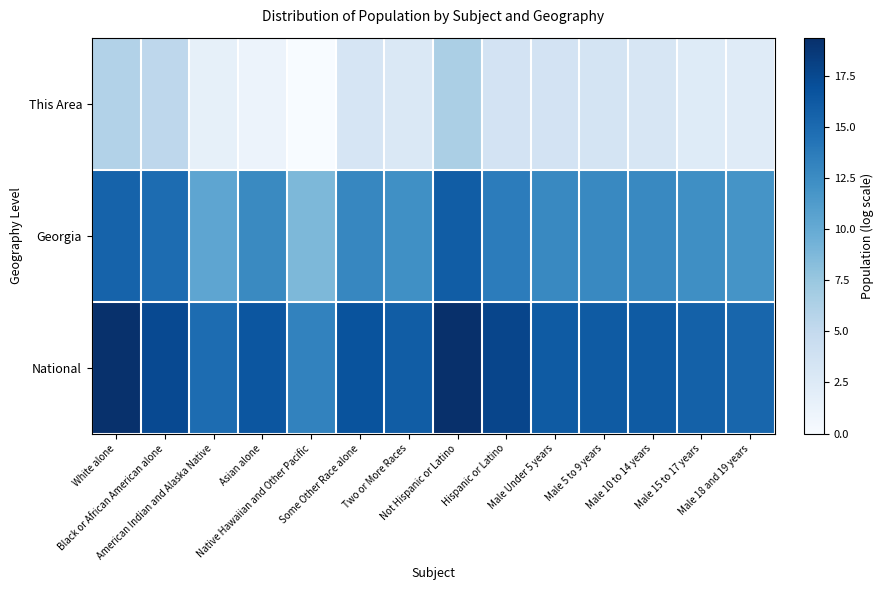

Reading left to right, transcribe all the data shown in this chart.

This Area: White alone=6.0	Black or African American alone=5.4	American Indian and Alaska Native=1.6	Asian alone=1.1	Native Hawaiian and Other Pacific=0.0	Some Other Race alone=3.2	Two or More Races=2.8	Not Hispanic or Latino=6.4	Hispanic or Latino=3.5	Male Under 5 years=3.5	Male 5 to 9 years=3.4	Male 10 to 14 years=3.1	Male 15 to 17 years=2.4	Male 18 and 19 years=2.3
Georgia: White alone=15.6	Black or African American alone=14.9	American Indian and Alaska Native=10.4	Asian alone=12.7	Native Hawaiian and Other Pacific=8.8	Some Other Race alone=12.9	Two or More Races=12.2	Not Hispanic or Latino=16.0	Hispanic or Latino=13.7	Male Under 5 years=12.8	Male 5 to 9 years=12.8	Male 10 to 14 years=12.8	Male 15 to 17 years=12.3	Male 18 and 19 years=11.9
National: White alone=19.2	Black or African American alone=17.5	American Indian and Alaska Native=14.9	Asian alone=16.5	Native Hawaiian and Other Pacific=13.2	Some Other Race alone=16.8	Two or More Races=16.0	Not Hispanic or Latino=19.4	Hispanic or Latino=17.7	Male Under 5 years=16.1	Male 5 to 9 years=16.2	Male 10 to 14 years=16.2	Male 15 to 17 years=15.7	Male 18 and 19 years=15.4